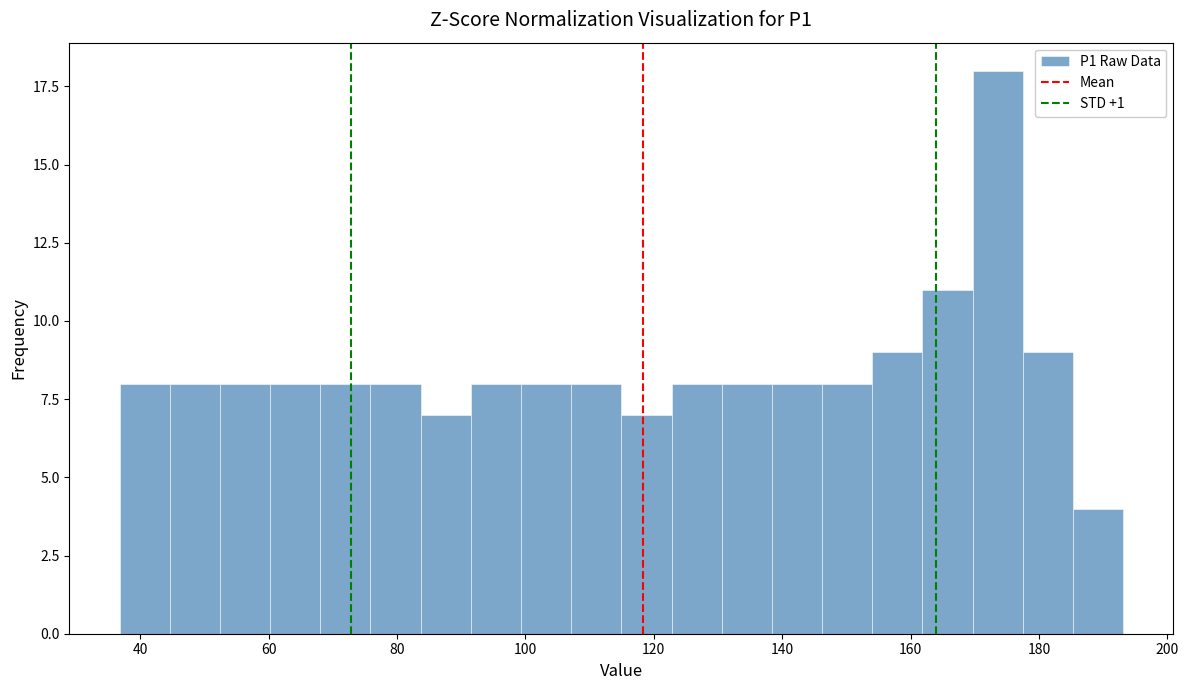

Read against the x-axis, roughly where is the centre of the tallest bar?

174